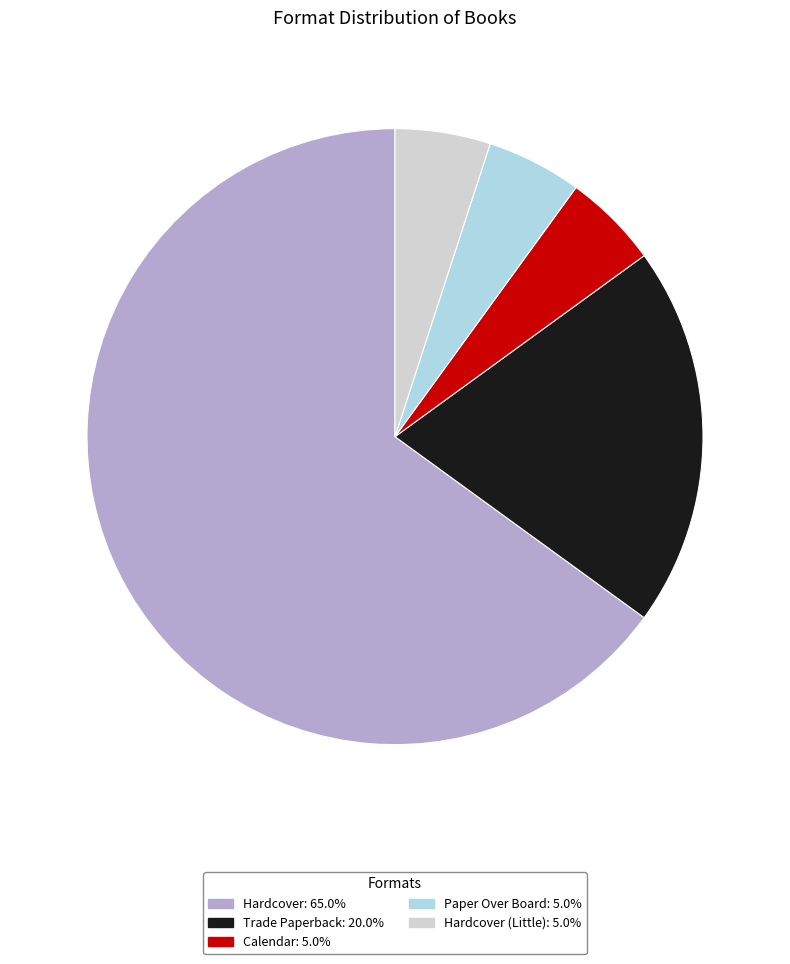

Is there a majority slice in this chart?

Yes